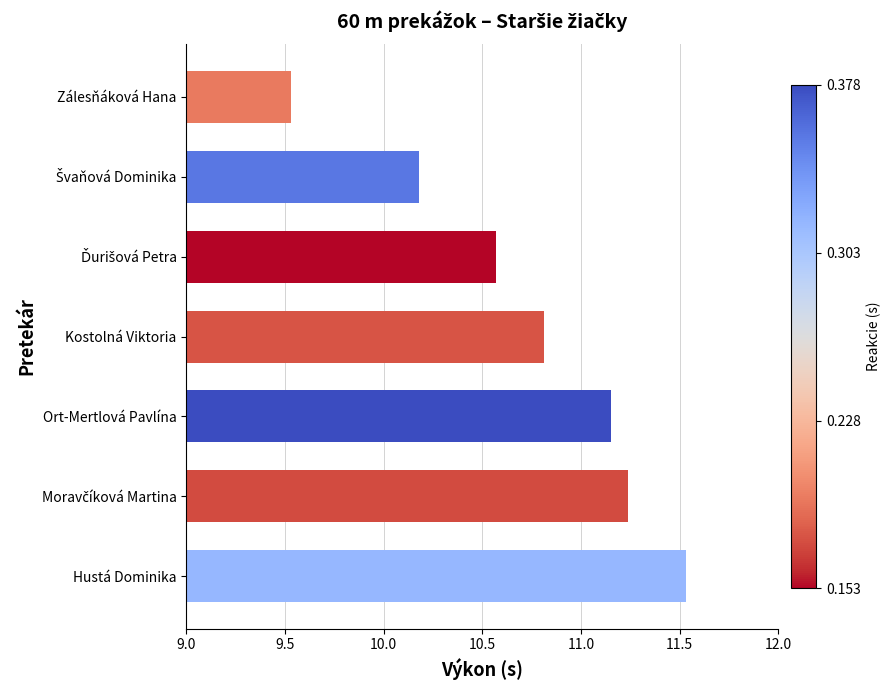

What is the minimum value shown in the chart?

9.5